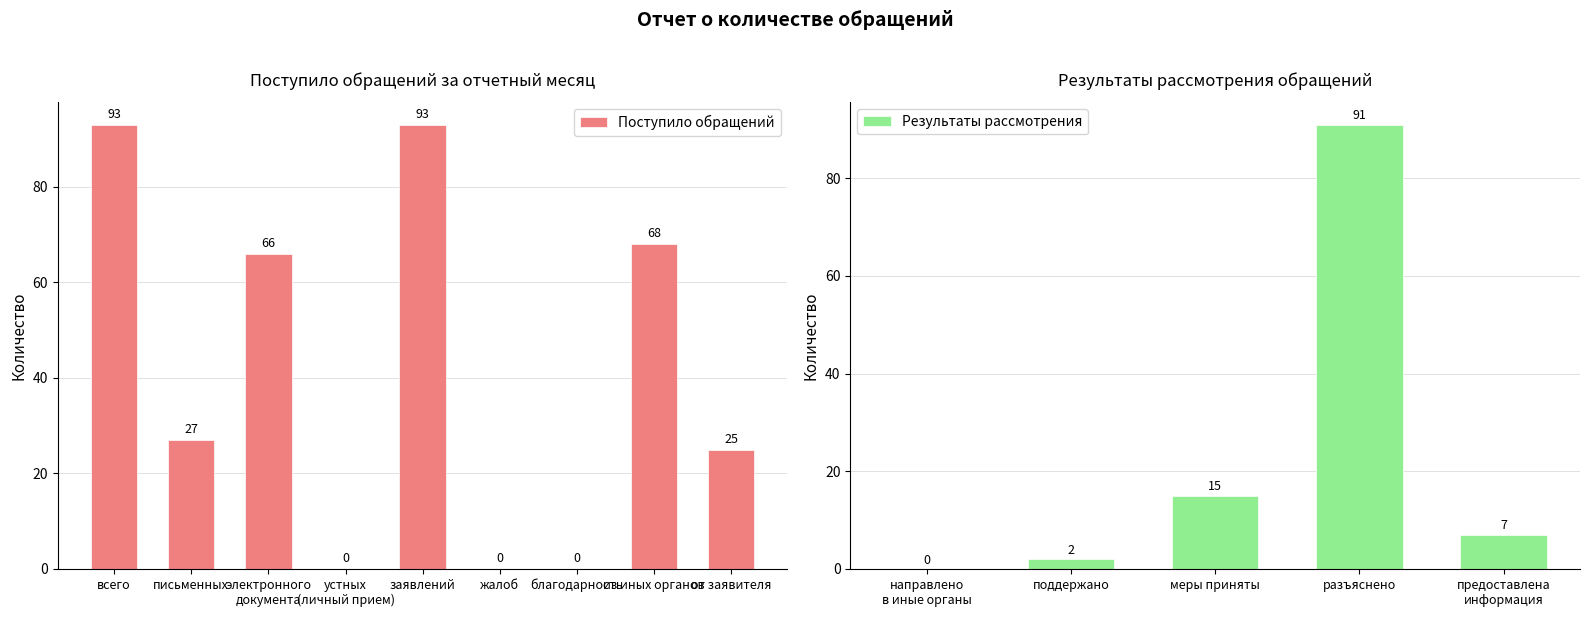

What is the change in value from от заявителя to поддержано?

-23